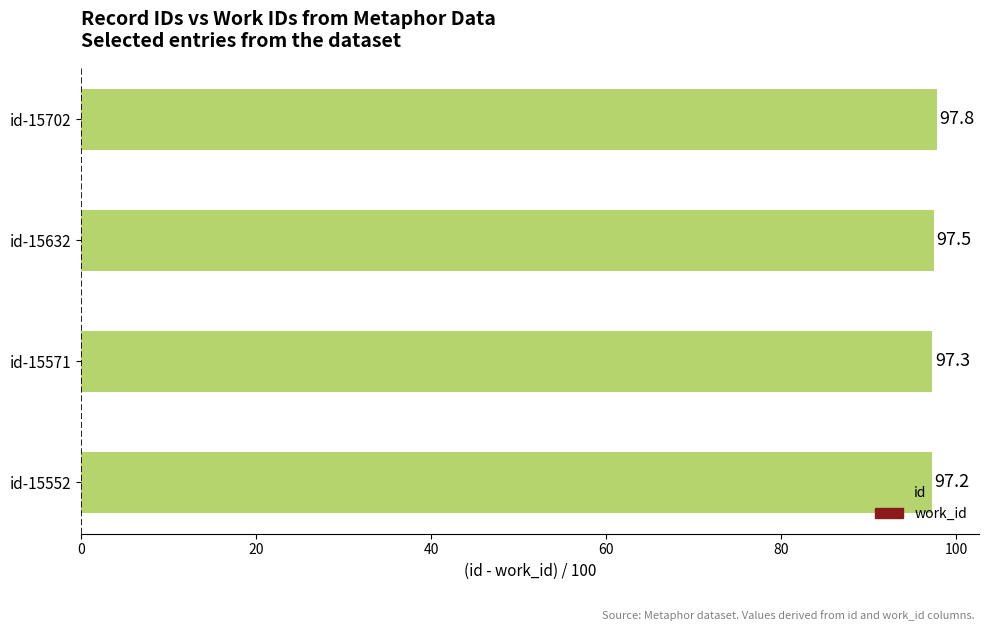

Rank the categories by value from highest to lowest.

id-15702, id-15632, id-15571, id-15552